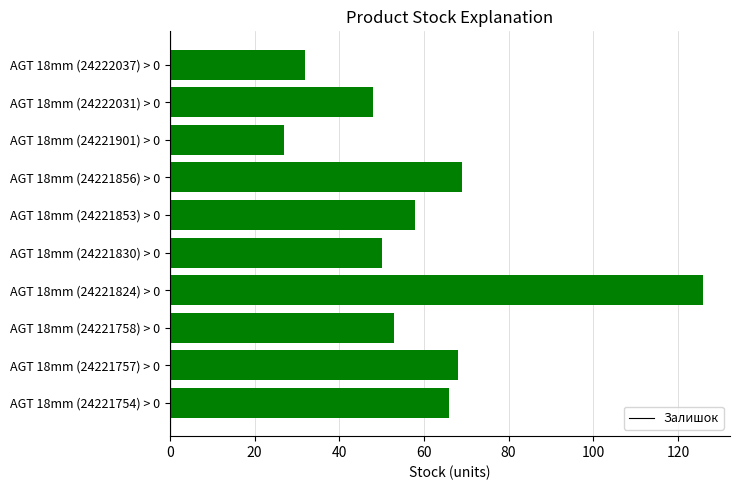

How many values are below 58?

5